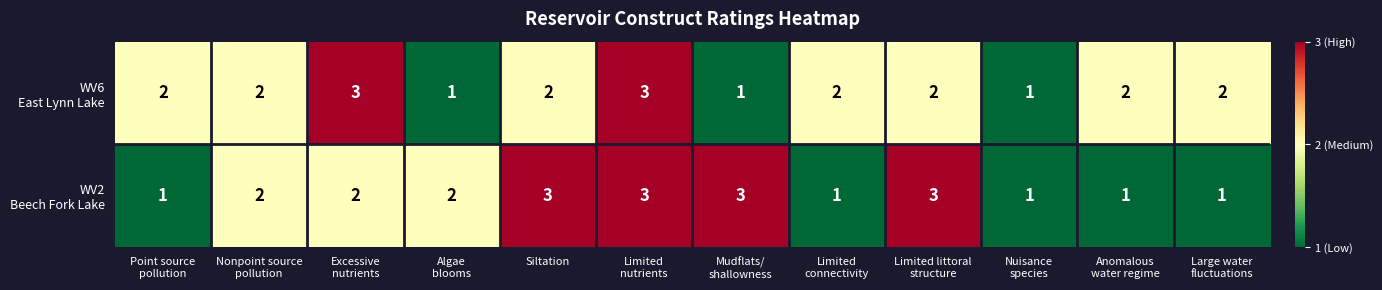

What is the total value across all series at Siltation?

5